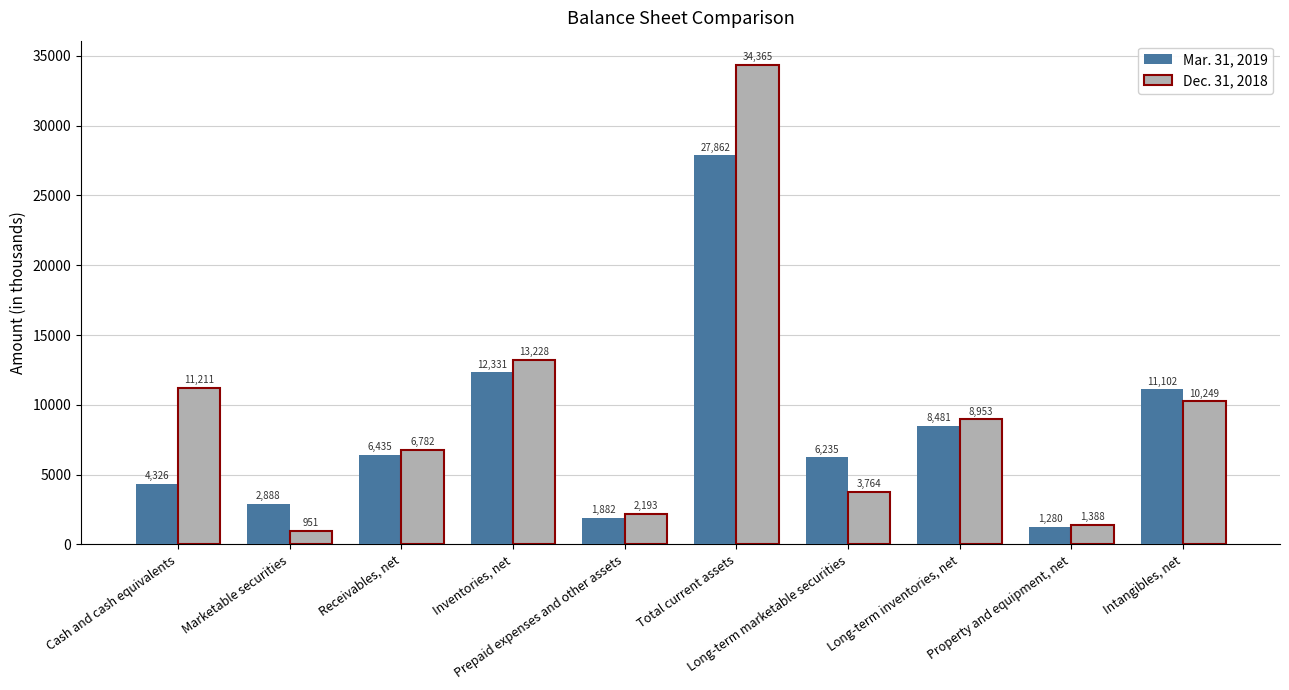

Is the value of Mar. 31, 2019 at Cash and cash equivalents greater than the value of Dec. 31, 2018 at Property and equipment, net?

Yes